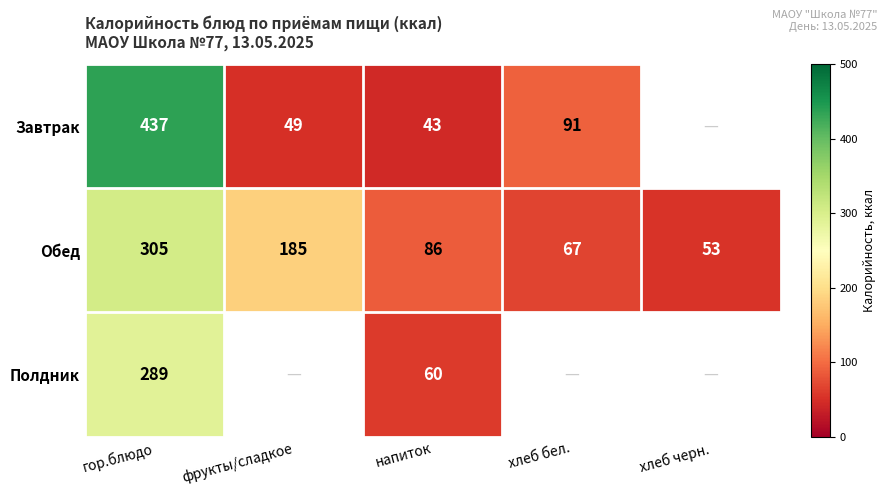

Rank the series at гор.блюдо from lowest to highest value.

Полдник, Обед, Завтрак